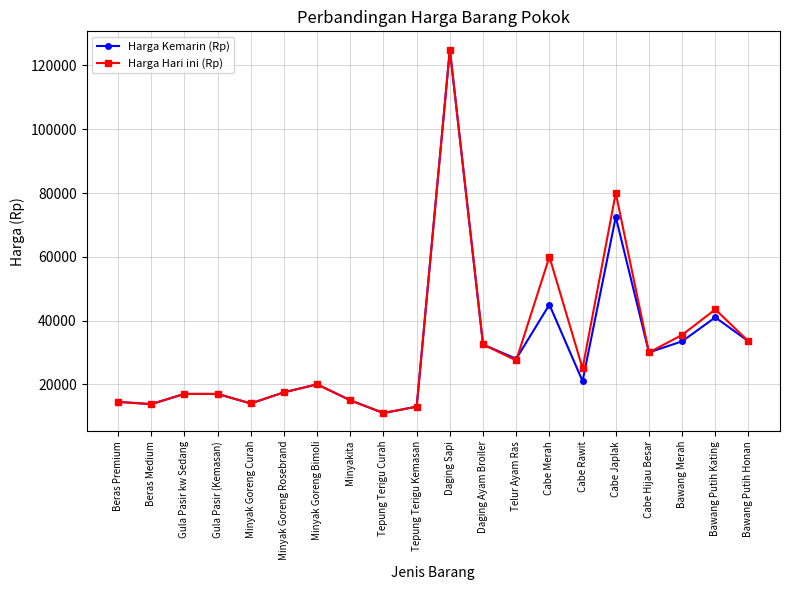

The value of Harga Kemarin (Rp) at Cabe Hijau Besar is 10547. True or false?

False